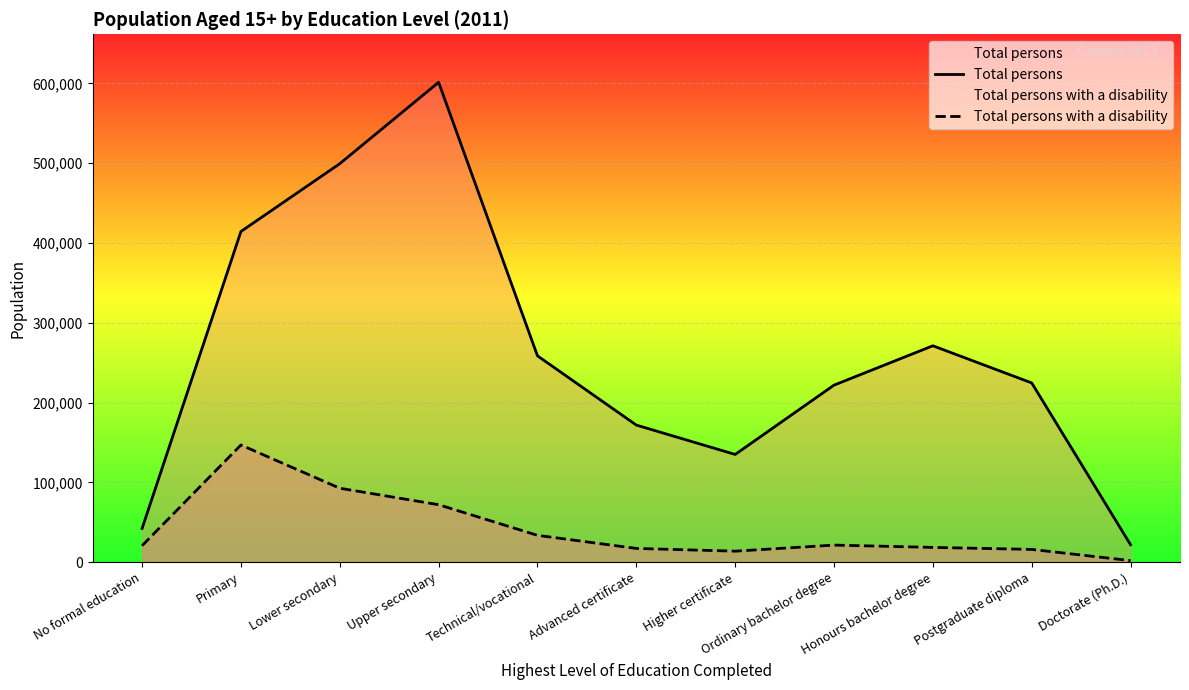

Does the chart display data point markers on the line(s)?

No